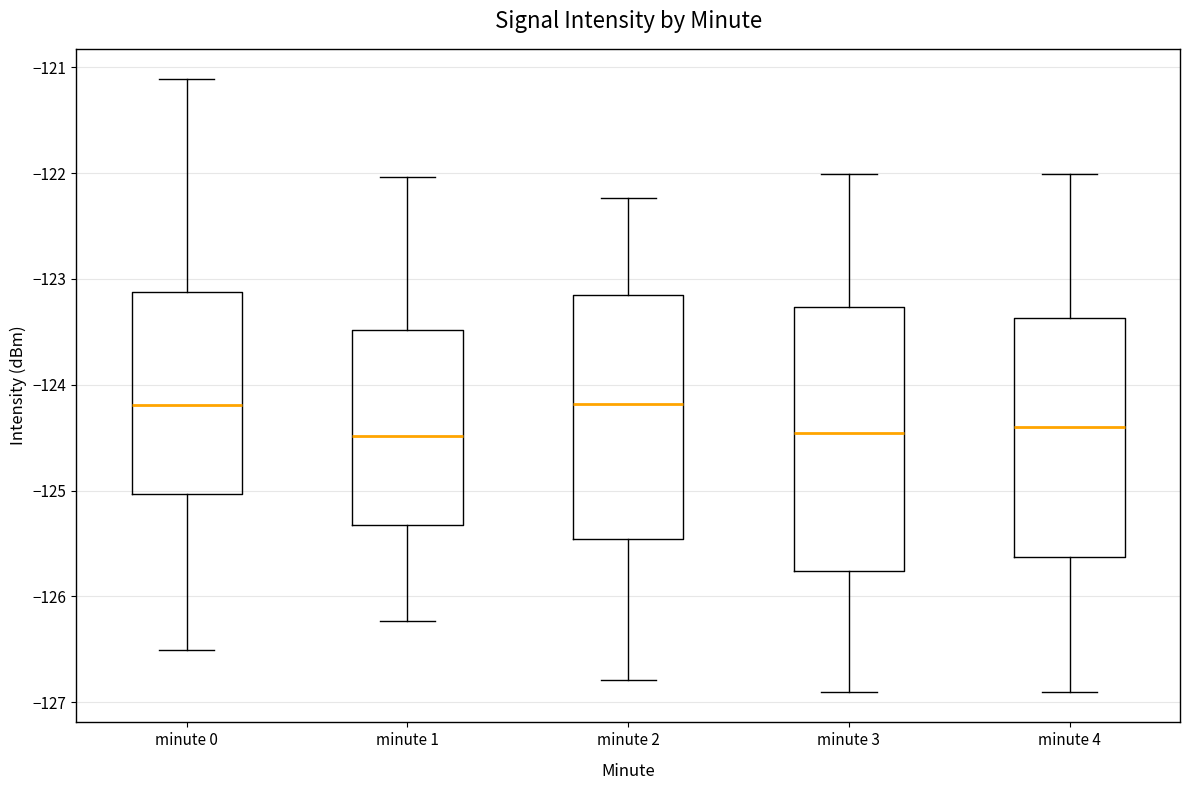

Reading left to right, read every box against the y-axis: the position of its median line, the range the box covers, and the ends of its whiskers. The values are not printed on the chart, so give them approximately, as read against the axis.

minute 0: median -124.2, box -125.0 to -123.1, whiskers -126.5 to -121.1
minute 1: median -124.5, box -125.3 to -123.5, whiskers -126.2 to -122.0
minute 2: median -124.2, box -125.5 to -123.2, whiskers -126.8 to -122.2
minute 3: median -124.5, box -125.8 to -123.3, whiskers -126.9 to -122.0
minute 4: median -124.4, box -125.6 to -123.4, whiskers -126.9 to -122.0